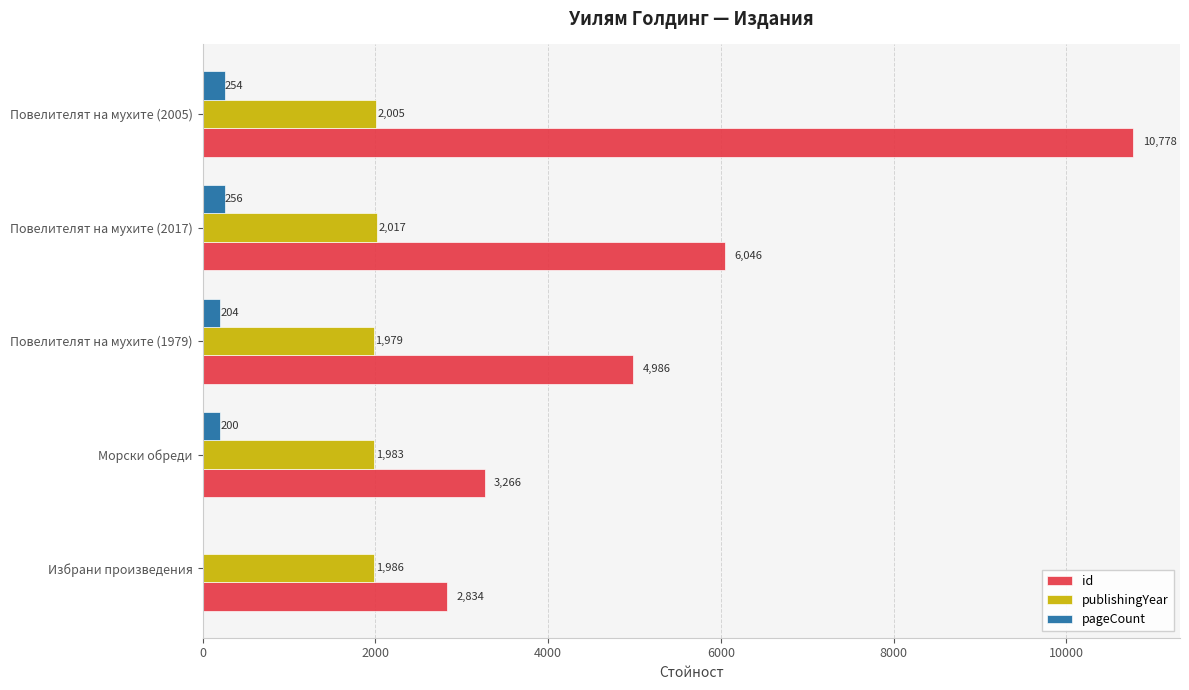

What value does the id series have at Морски обреди, to the nearest 10?

3270